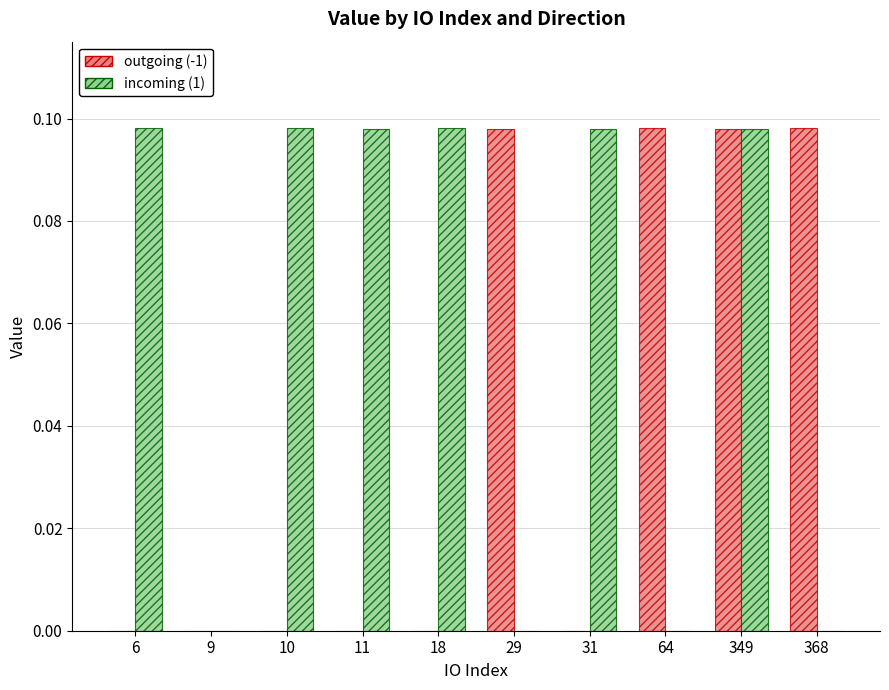

Which series has the largest total across all categories?

incoming (1)